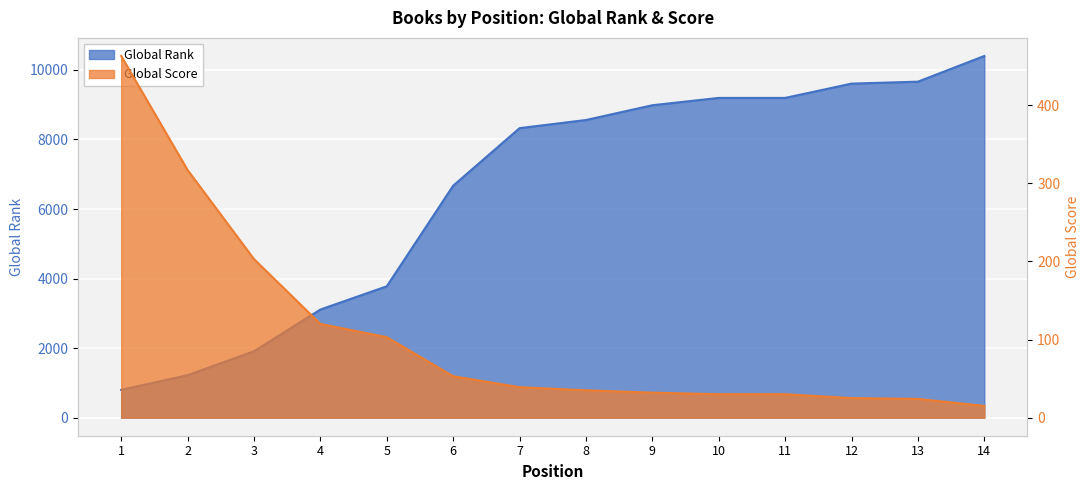

Which series has the widest spread of values?

Global Rank